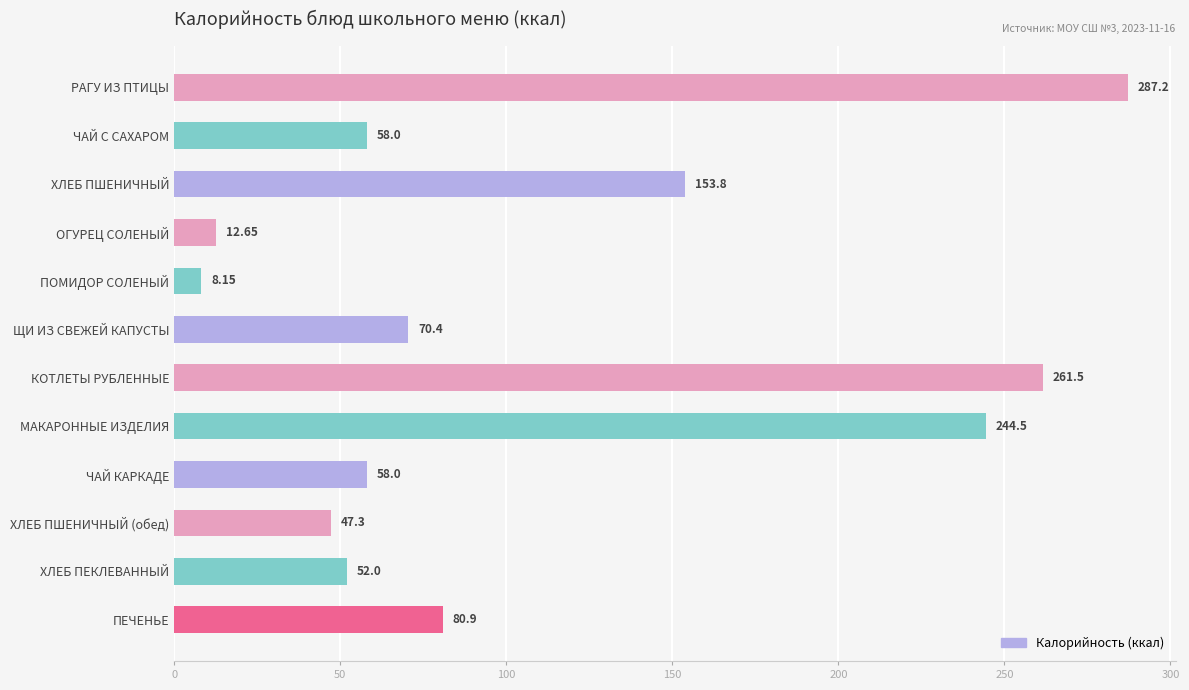

Between ЧАЙ КАРКАДЕ and ПЕЧЕНЬЕ, which is larger?

ПЕЧЕНЬЕ